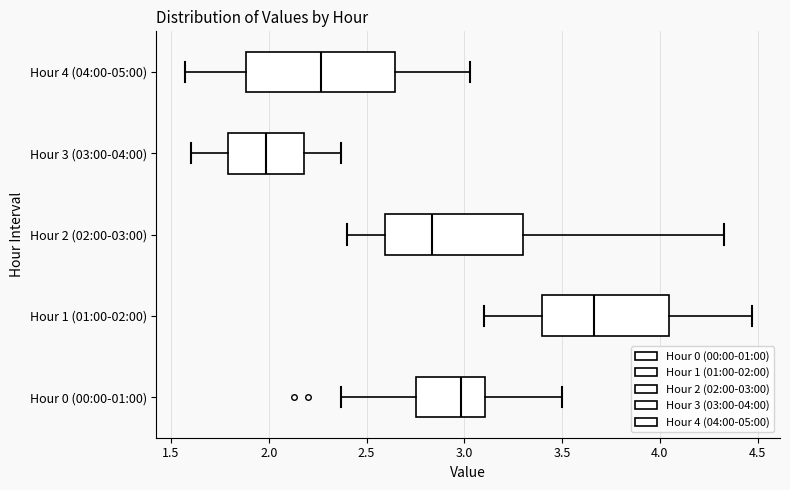

Reading bottom to top, transcribe this box plot: for each box, give where its median line is, the range the box spans, and where its two whiskers end, as read against the x-axis. The values are not printed on the chart, so give them approximately, as read against the axis.

Hour 0 (00:00-01:00): median 3.00, box 2.75 to 3.10, whiskers 2.35 to 3.50
Hour 1 (01:00-02:00): median 3.65, box 3.40 to 4.05, whiskers 3.10 to 4.45
Hour 2 (02:00-03:00): median 2.85, box 2.60 to 3.30, whiskers 2.40 to 4.35
Hour 3 (03:00-04:00): median 2.00, box 1.80 to 2.20, whiskers 1.60 to 2.35
Hour 4 (04:00-05:00): median 2.25, box 1.90 to 2.65, whiskers 1.55 to 3.05